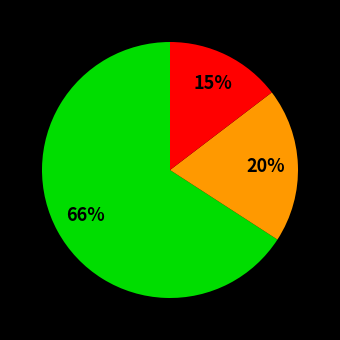

To the nearest percent, what is the average slice percentage?

33%